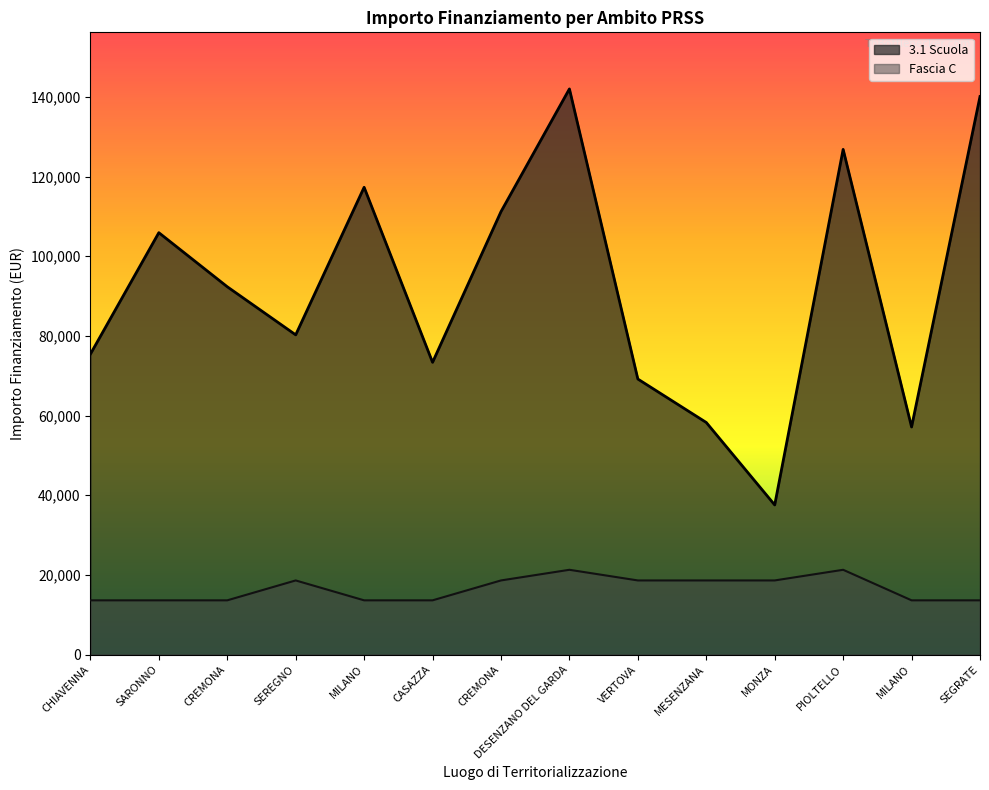

What are all the series names shown in the legend?

3.1 Scuola, Fascia C